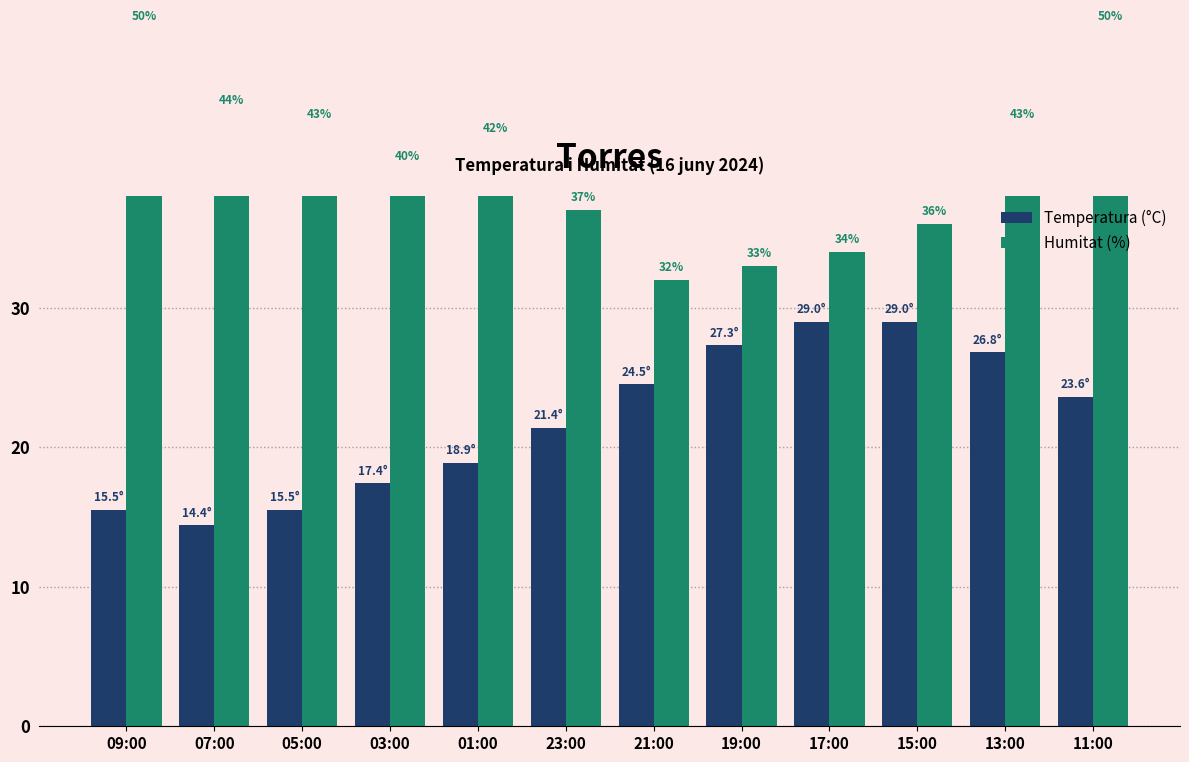

List the series in order of their peak value, highest first.

Humitat (%), Temperatura (°C)